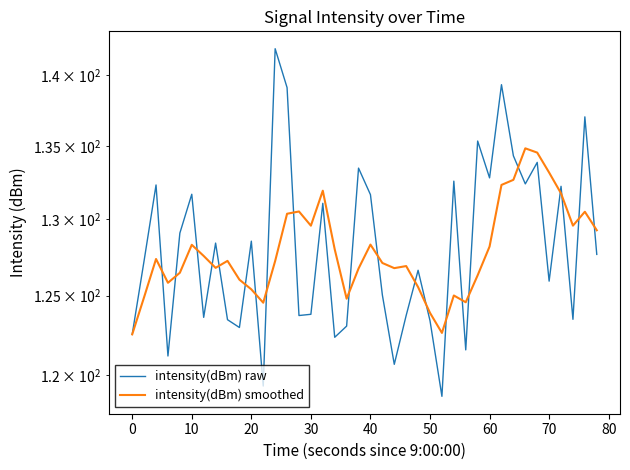

What is the greatest value displayed?

141.9